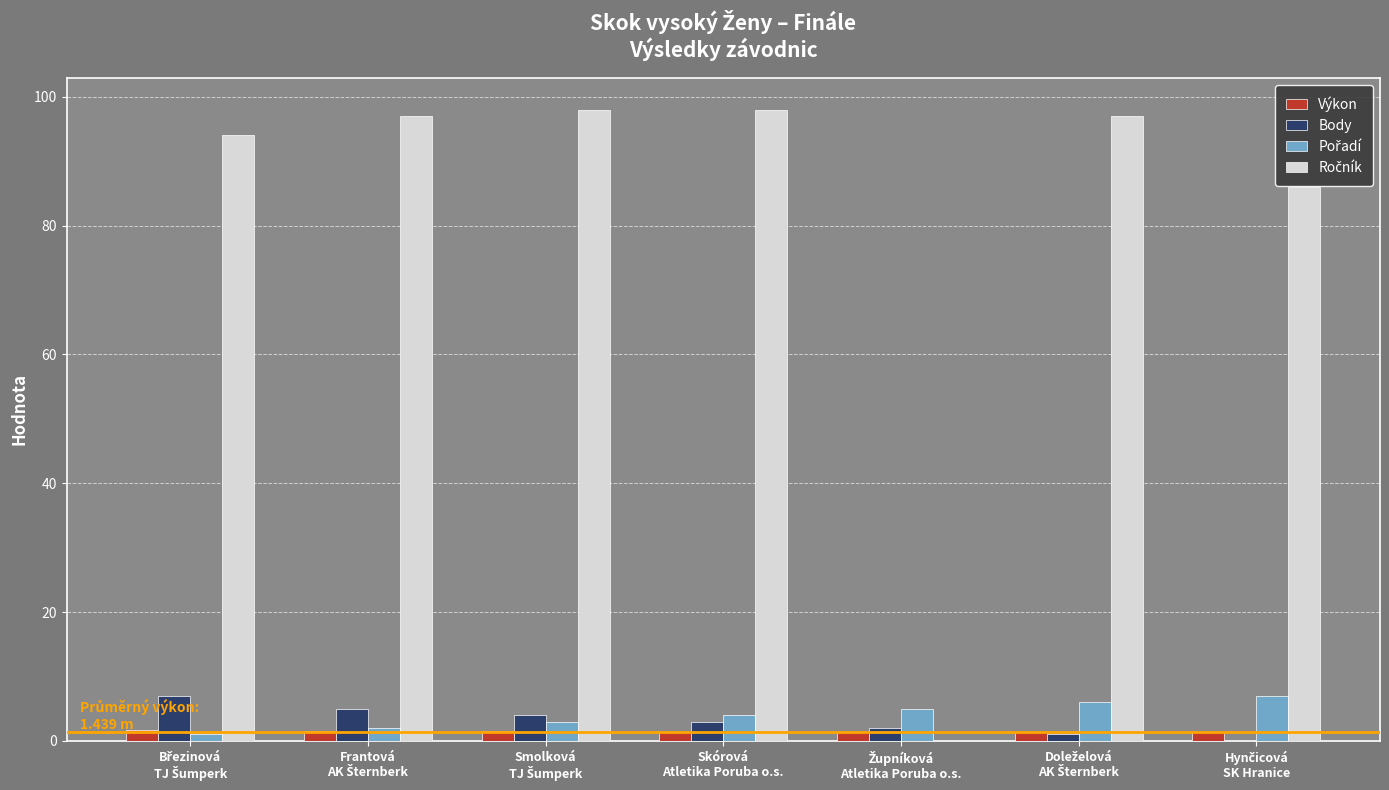

How many categories are shown in the chart?

7